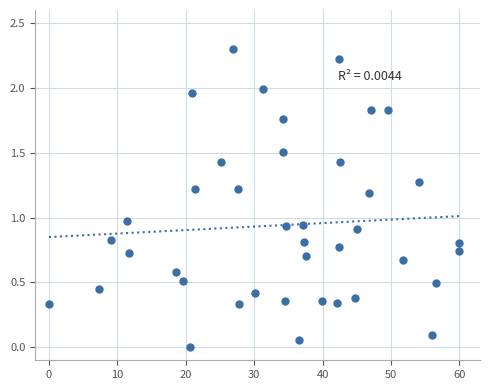

What is the range of X values (max minus min)?

60.0